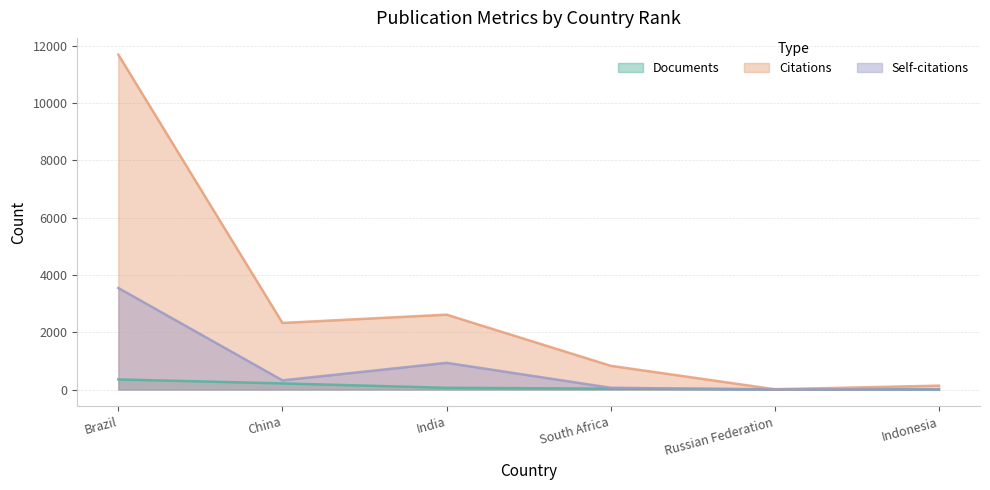

At which label does Citations reach its minimum?

Russian Federation